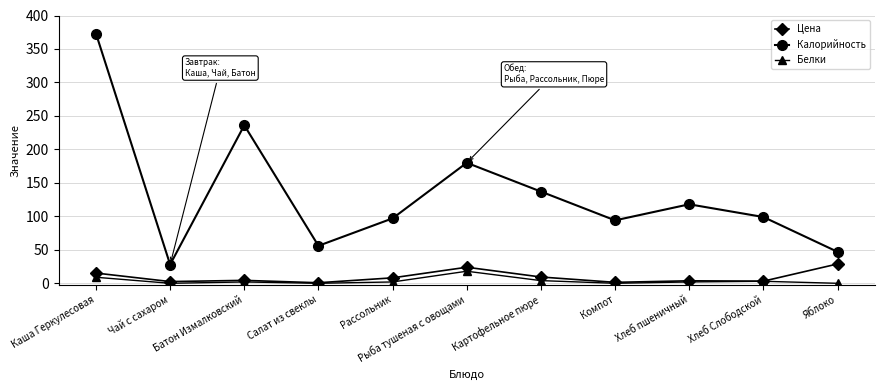

What is the value of the Калорийность point at the 11th from the left?

47.0